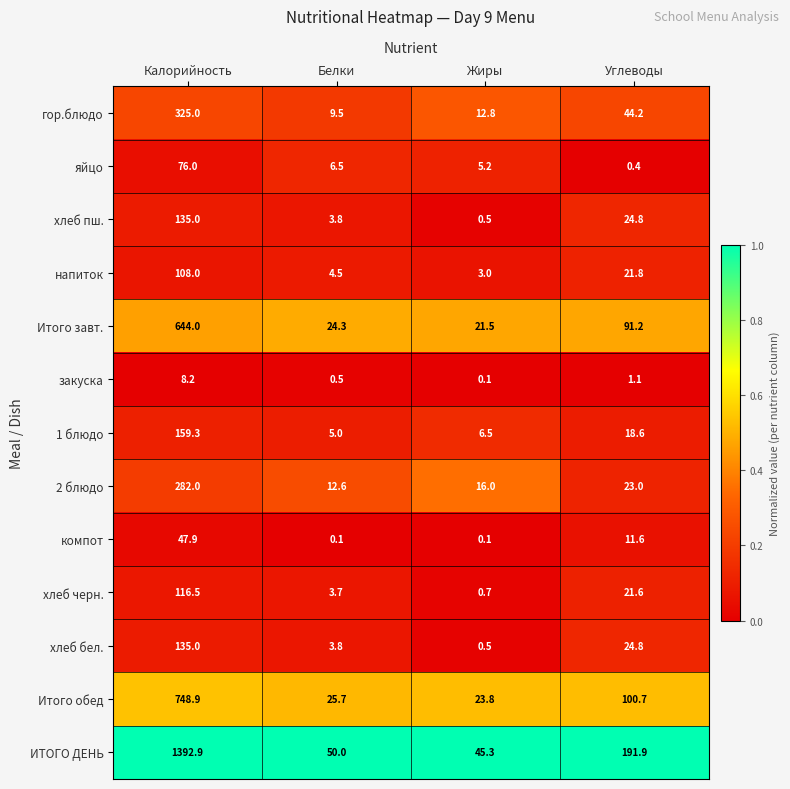

At which label is Итого обед closest to 386?

Углеводы